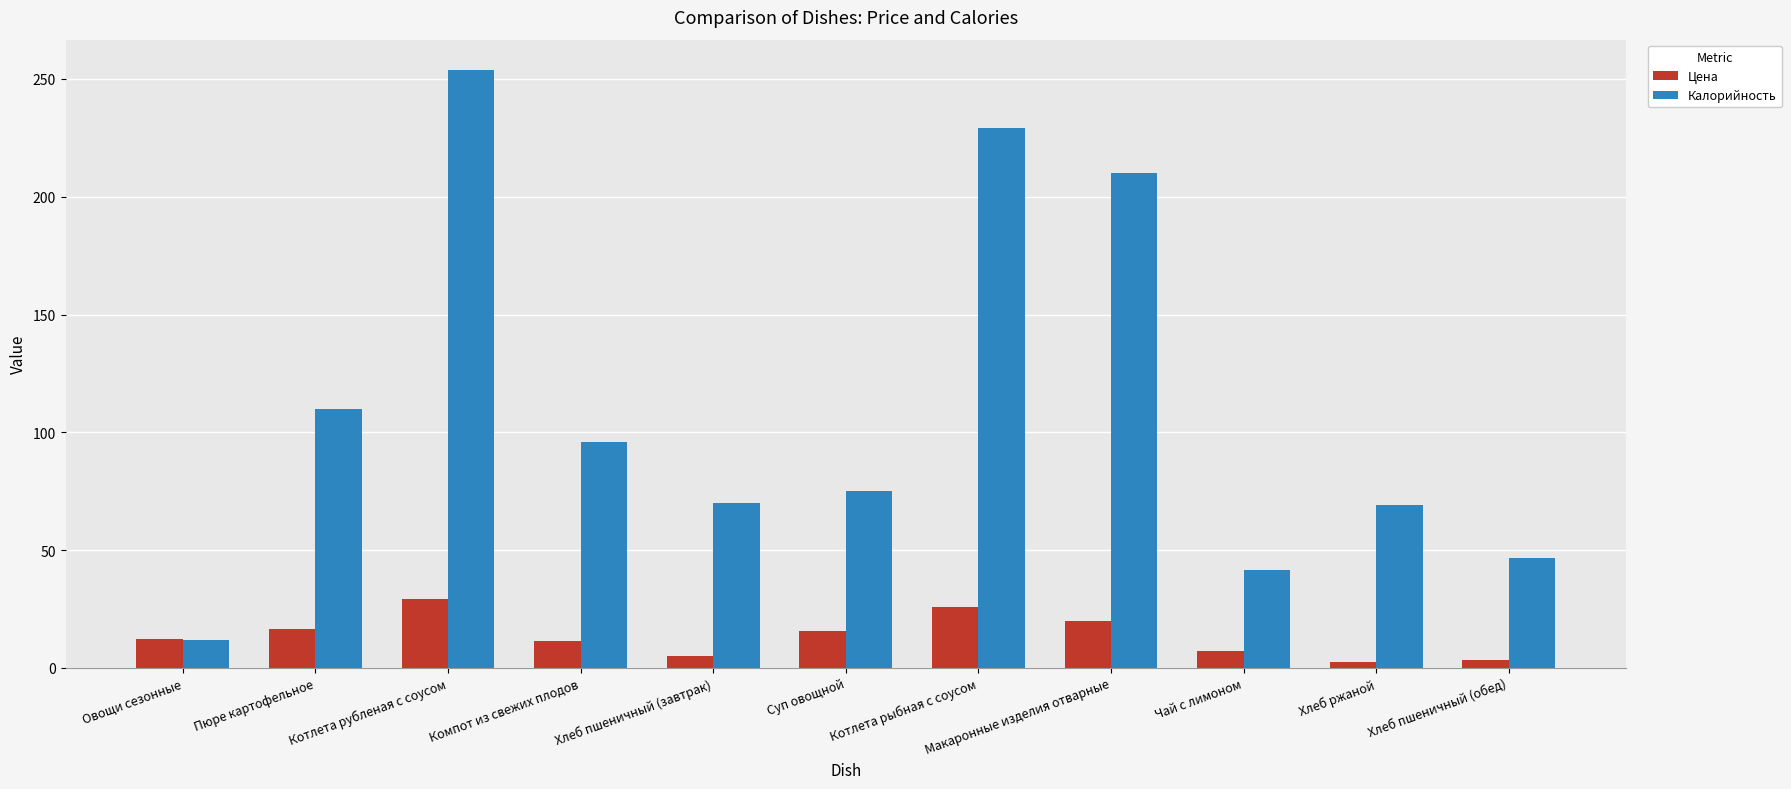

Where is Калорийность nearest to the value 133?

Пюре картофельное